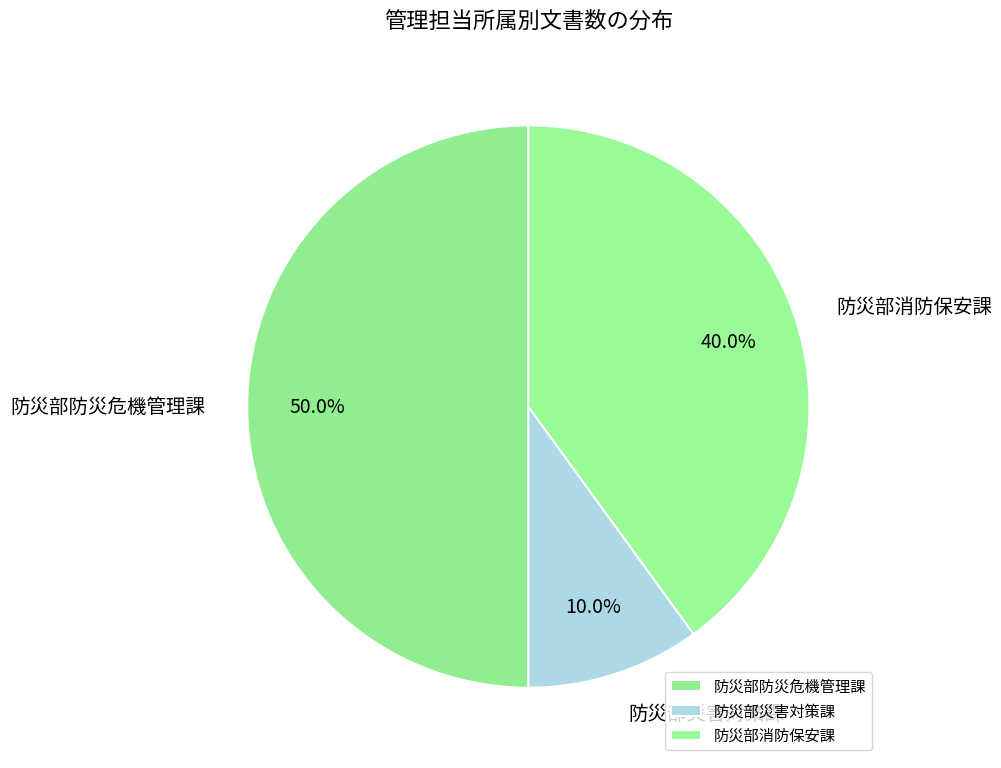

Does 防災部消防保安課 account for over 50% of the chart?

No